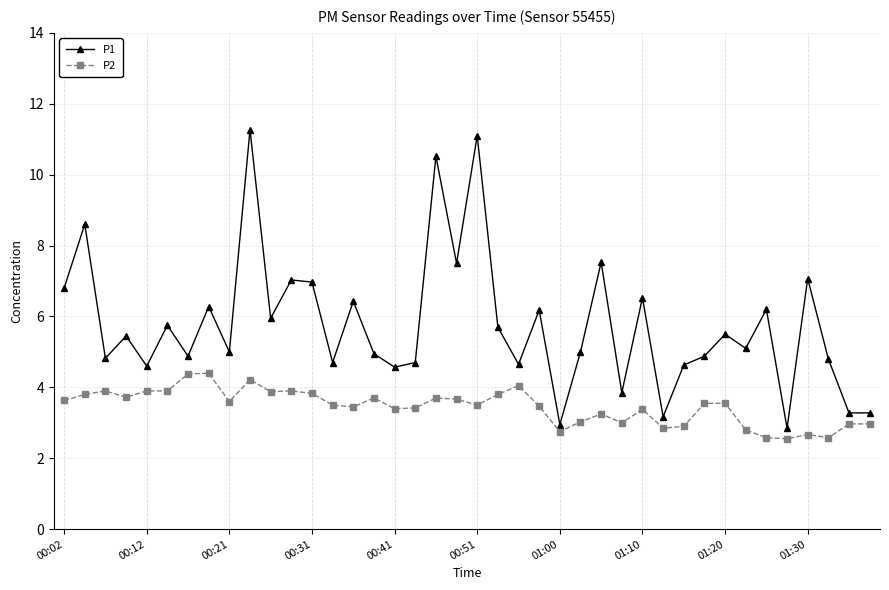

True or false: P2 and P1 intersect in this chart.

False